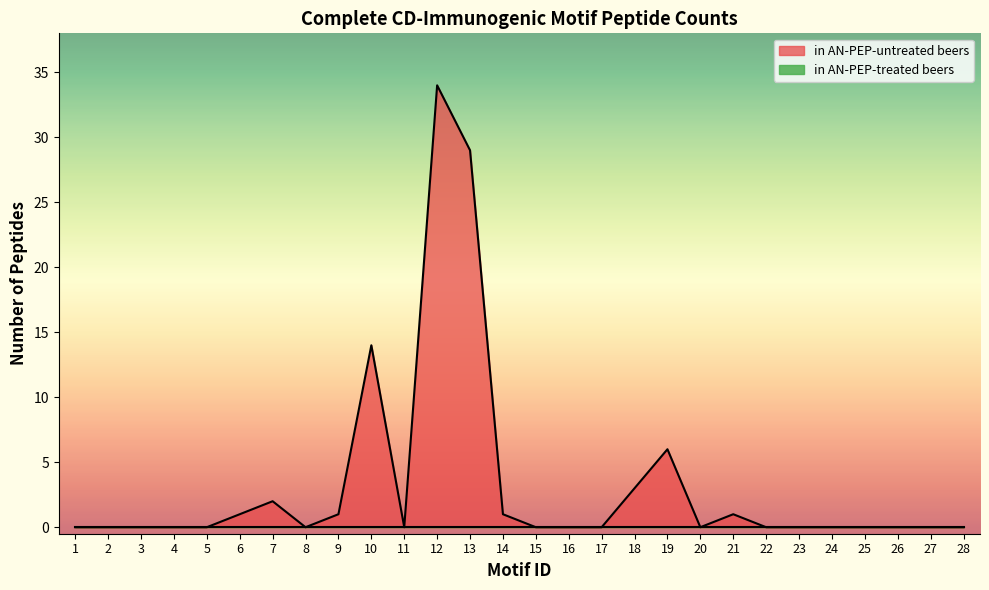

Does the chart have visible grid lines?

No